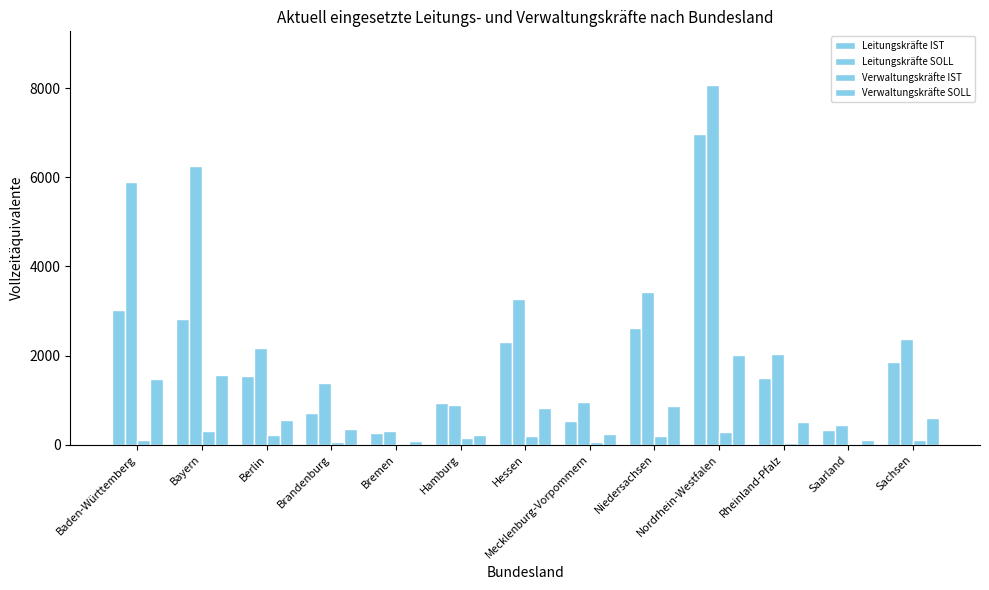

How many groups of bars are there?

13